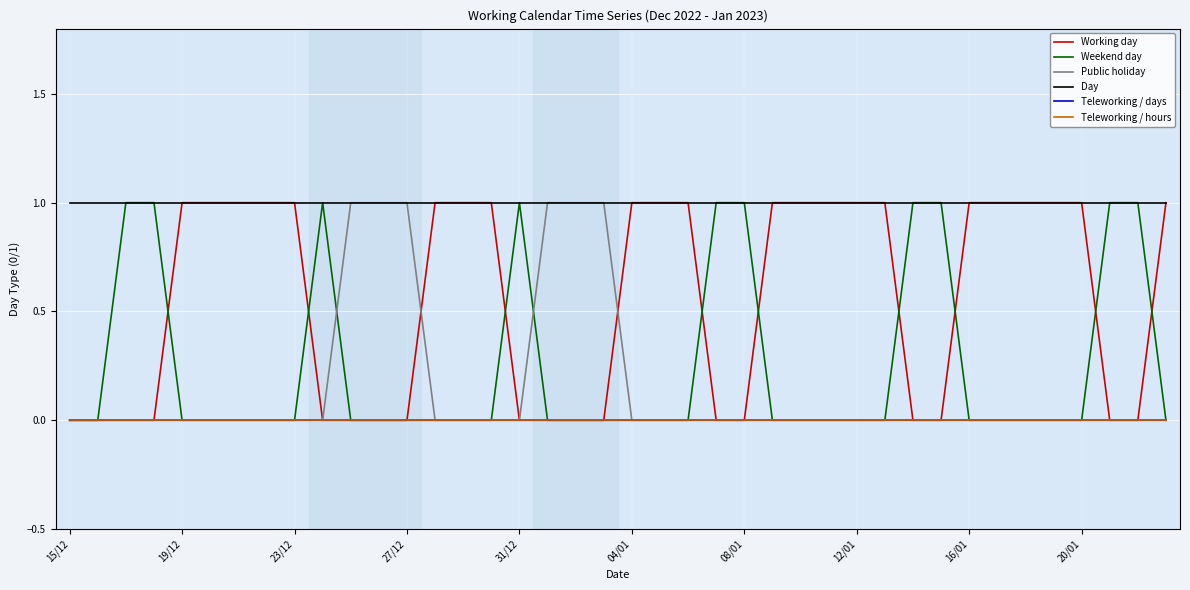

Is this an area chart (filled region under the line)?

No